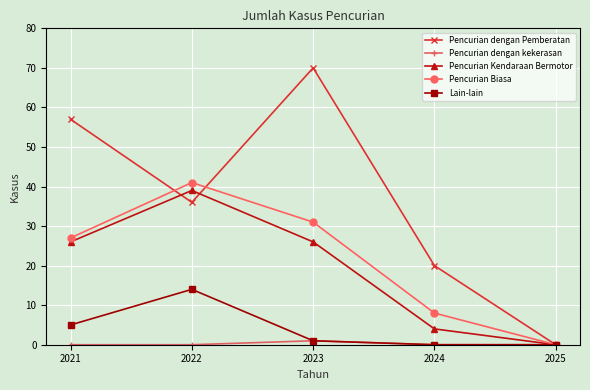

How many interior local peaks does the Pencurian dengan Pemberatan series have?

1